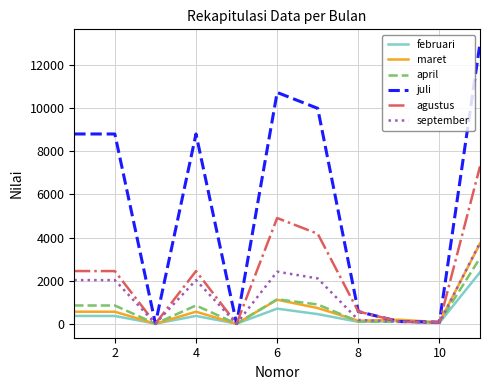

Which series has the largest total across all categories?

juli